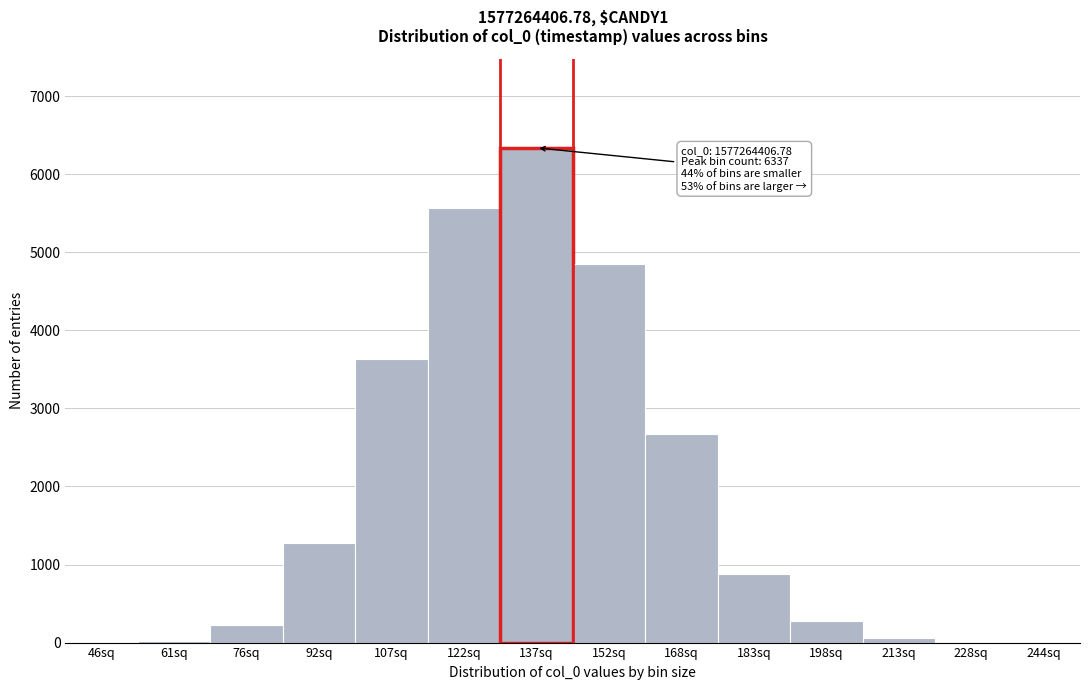

Is it true that the value at 92sq is 516?

False